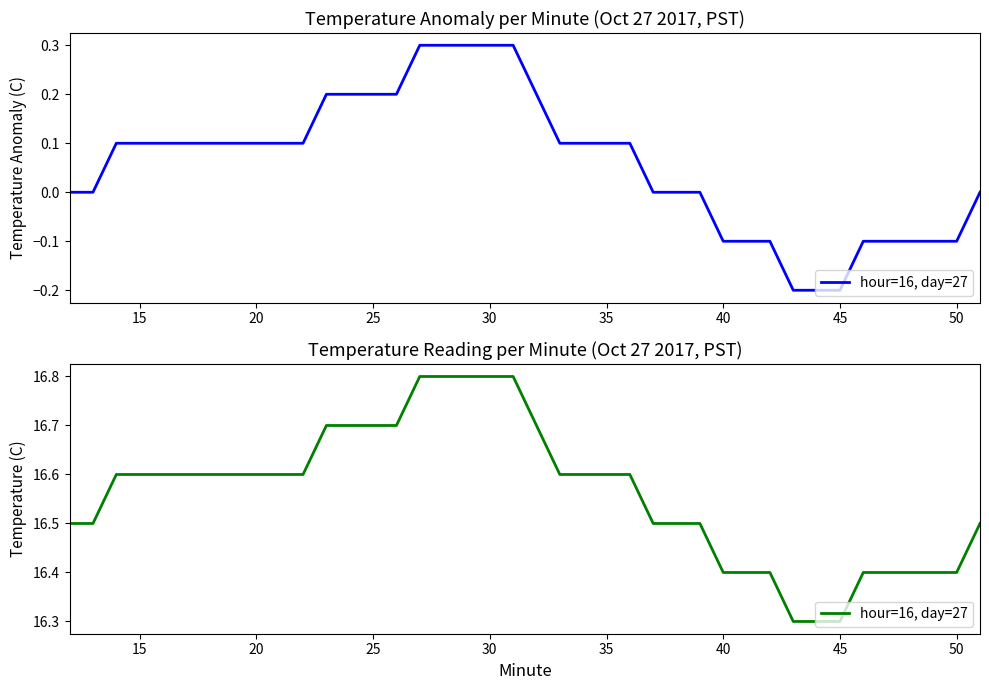

What is the difference between the maximum and minimum values?

0.5